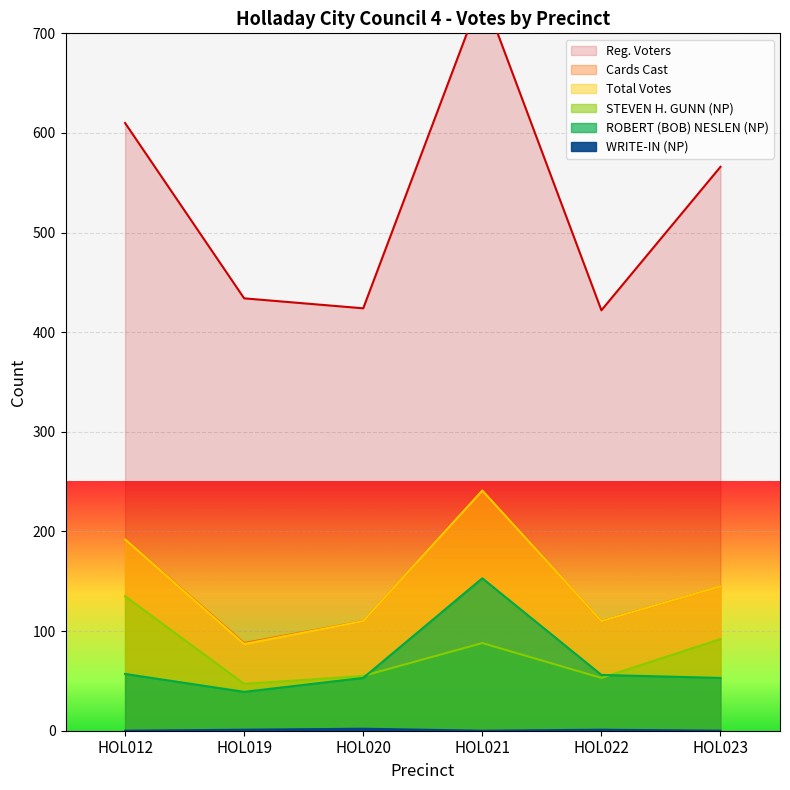

What is the difference between the Total Votes values at HOL012 and HOL019?

105